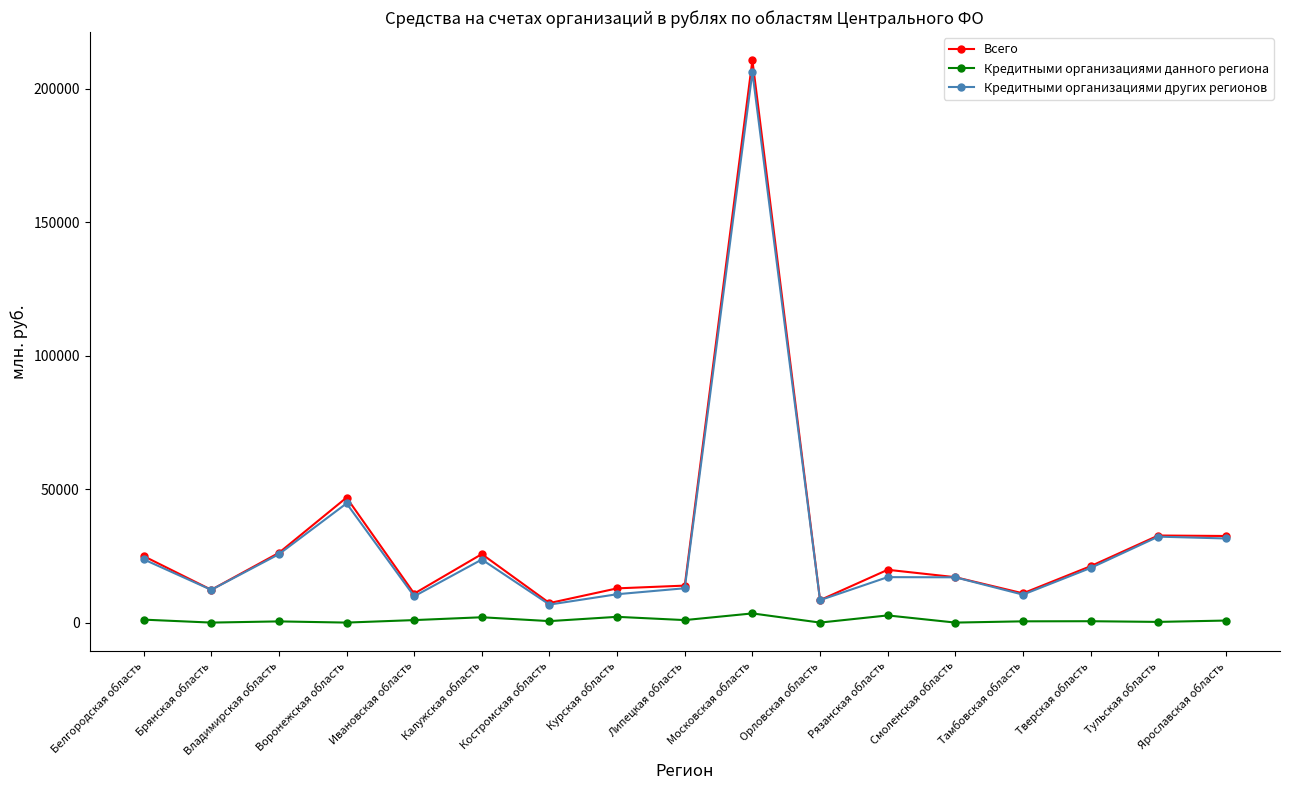

True or false: Кредитными организациями данного региона and Кредитными организациями других регионов intersect in this chart.

False